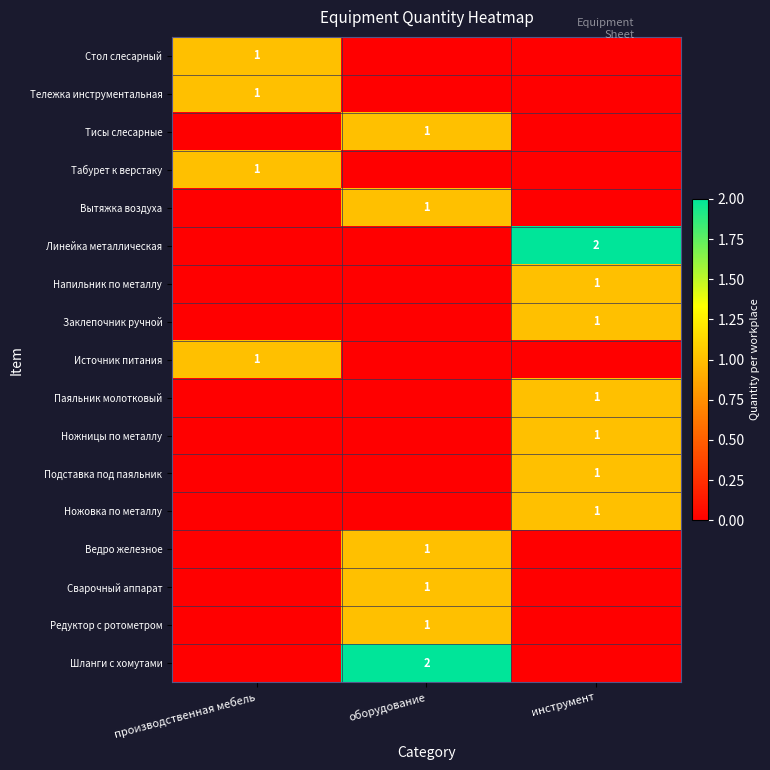

Is it true that Тисы слесарные equals 1 at оборудование?

True